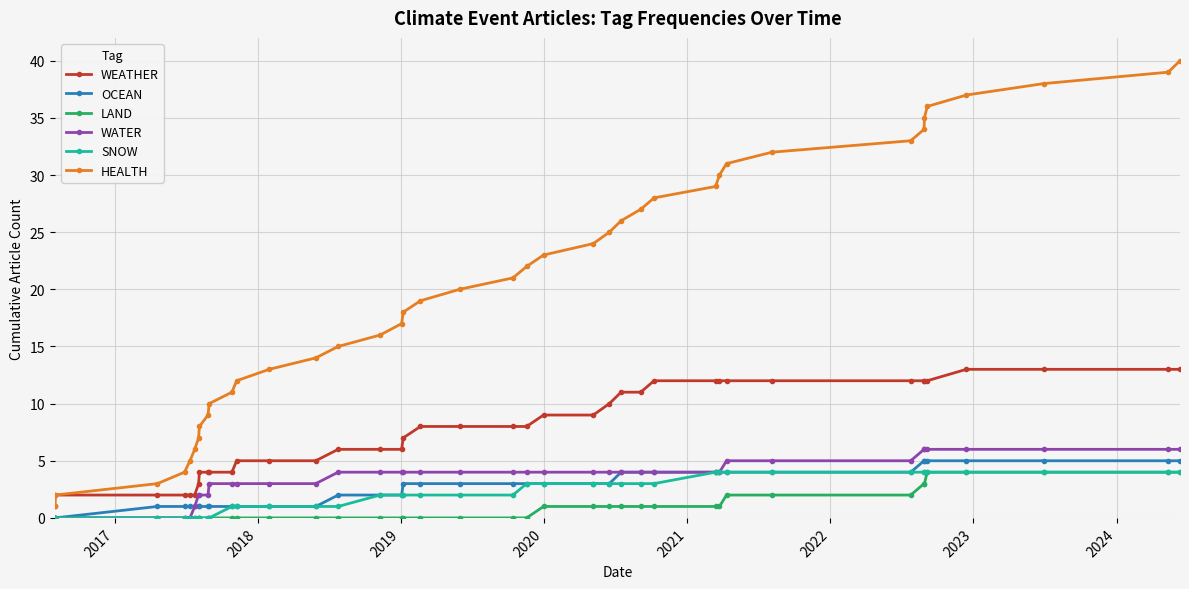

Which series has the largest total across all categories?

HEALTH